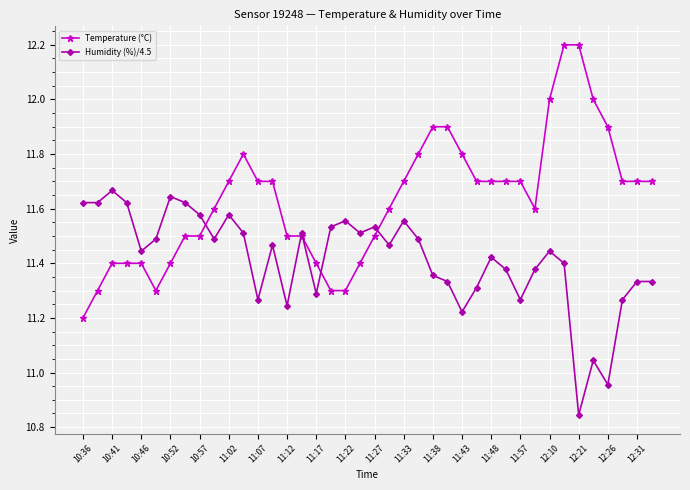

Does the chart have visible grid lines?

Yes